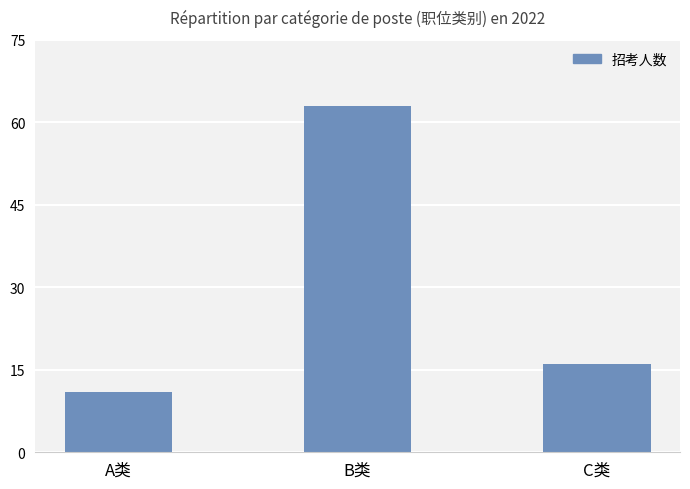

What is the difference between the maximum and minimum values?

52